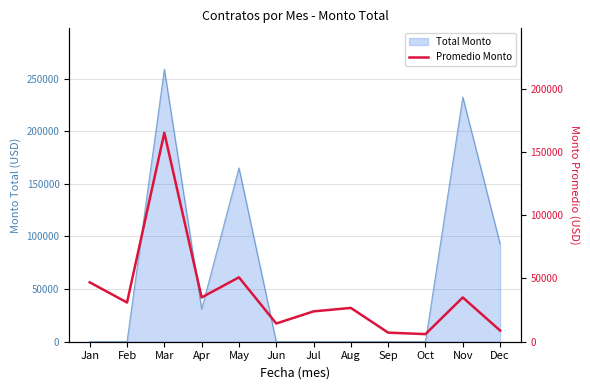

What is the difference between the maximum and minimum values?

159126.0